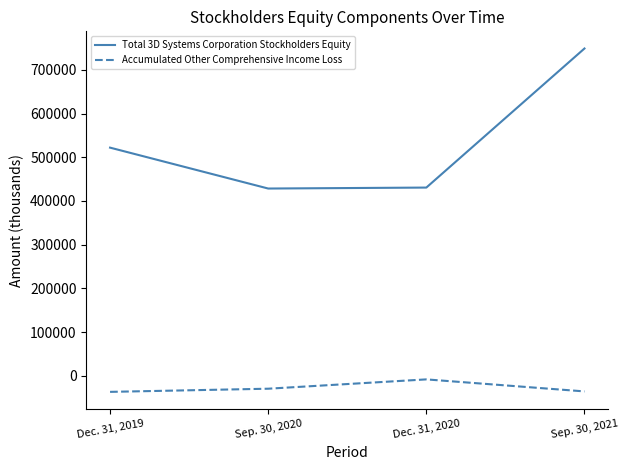

The value of Accumulated Other Comprehensive Income Loss at Sep. 30, 2020 is -29812. True or false?

True